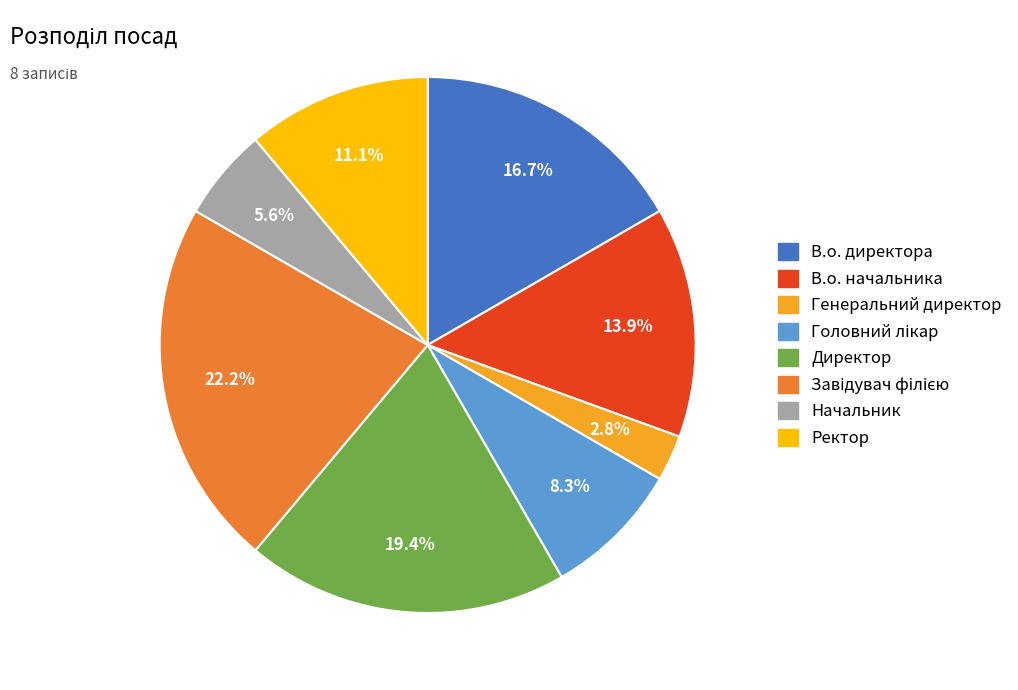

What percentage is the Генеральний директор slice, to the nearest percent?

3%